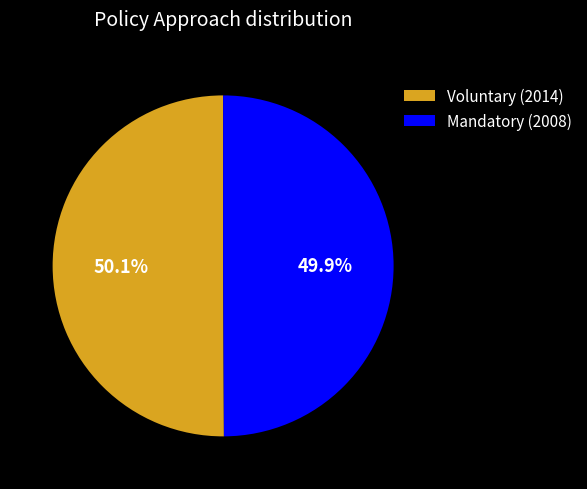

Count the number of slices in the pie.

2